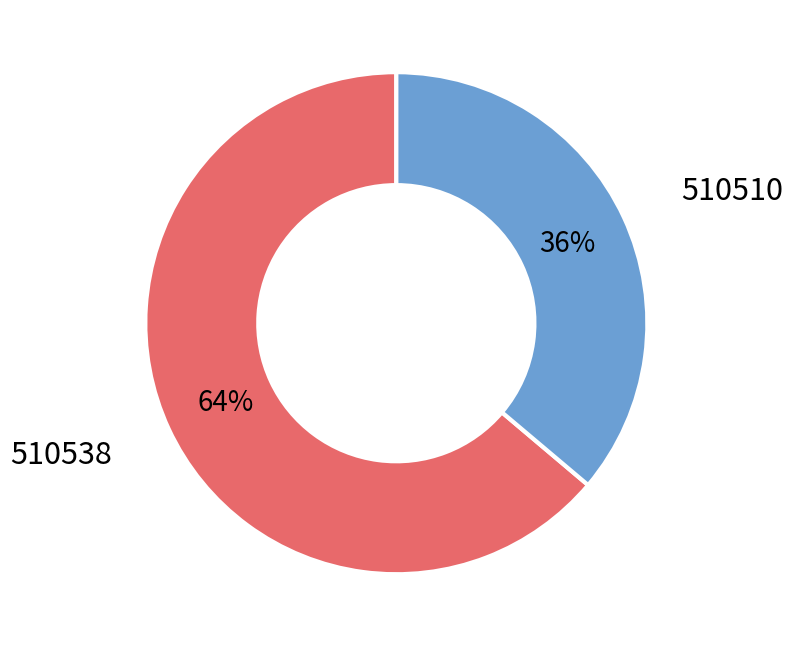

To the nearest percent, what portion does 510538 represent?

64%